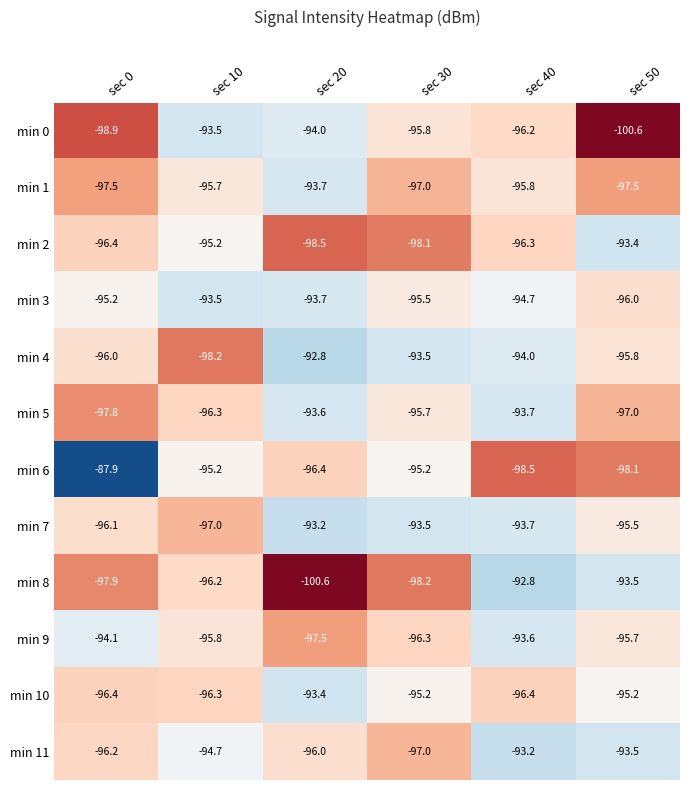

What is the maximum value shown in the chart?

-87.9